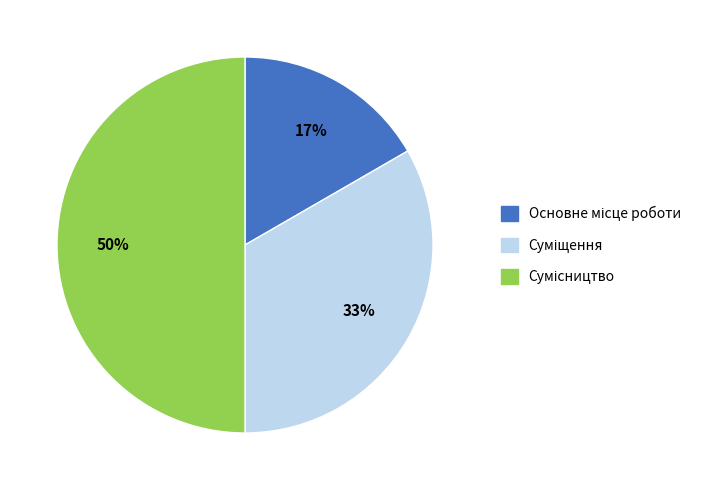

To the nearest percent, what is the average slice percentage?

33%